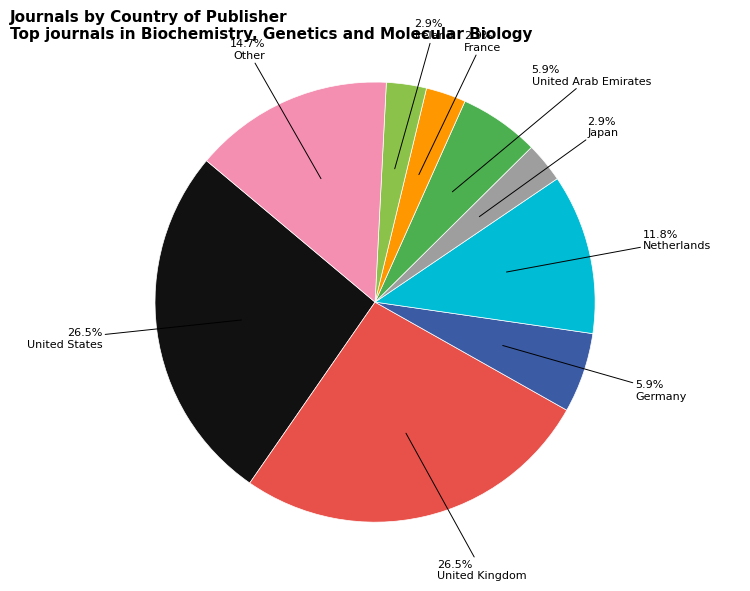

How much of the chart is everything except Japan?

97.1%